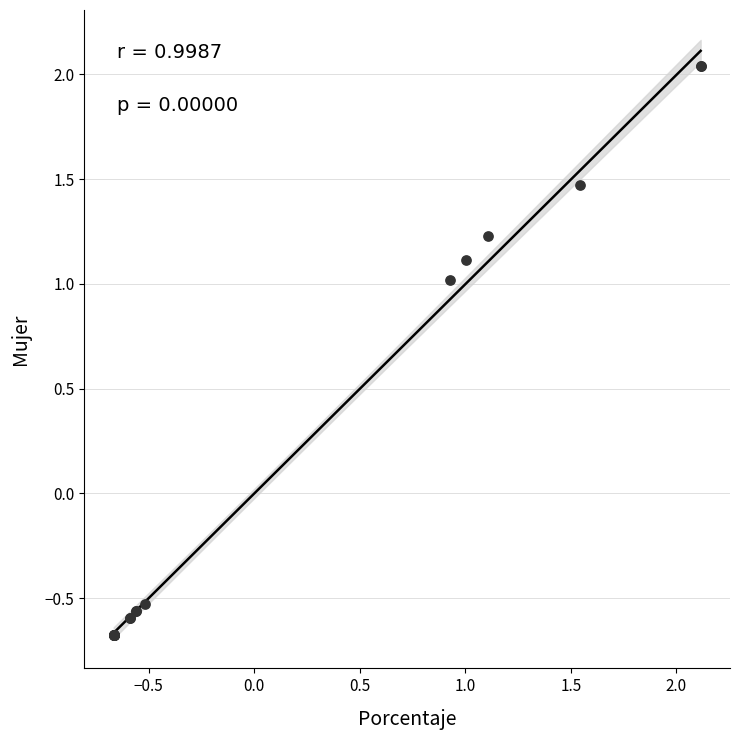

What Y value in the scatter plot is closest to 0?

-0.5